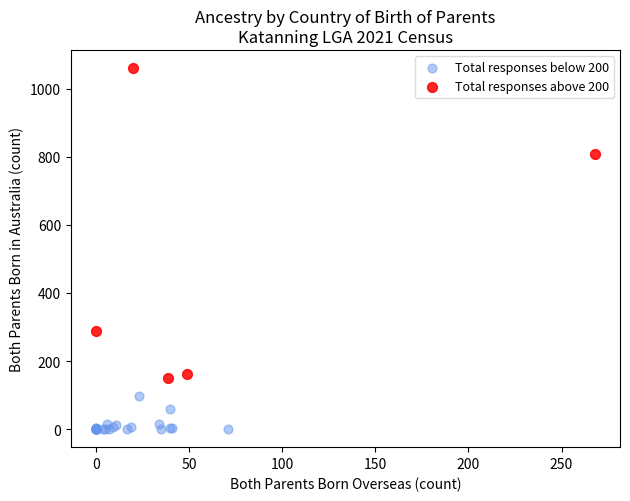

Which series contains the highest Y value?

Total responses above 200